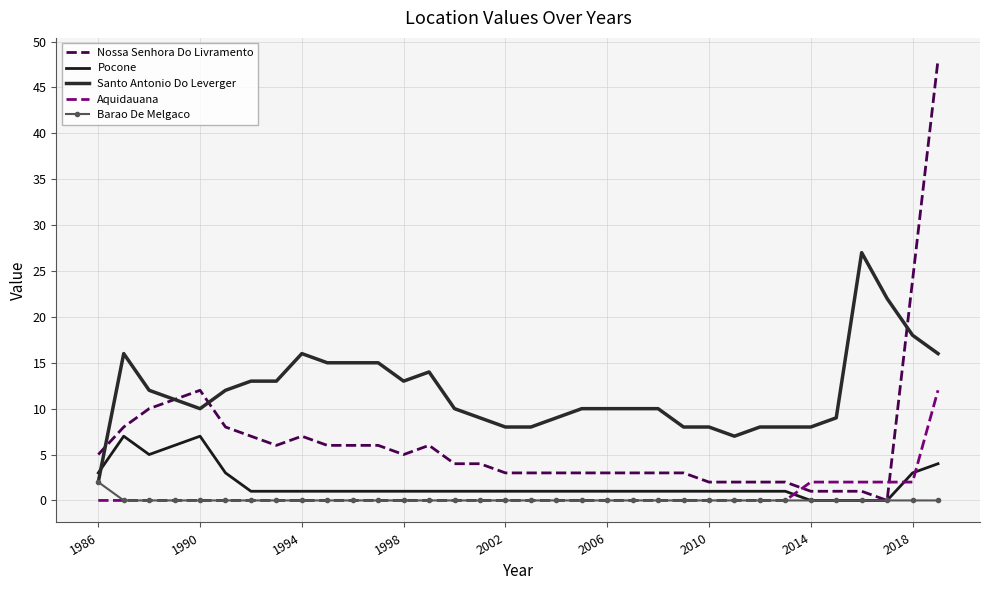

At which label does Nossa Senhora Do Livramento first exceed 4?

1986